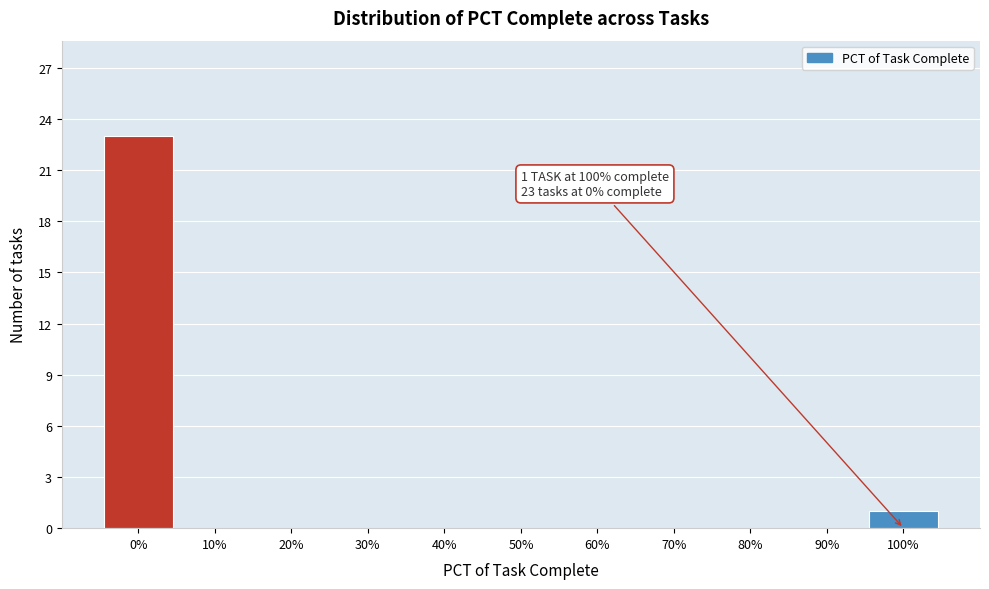

Reading left to right, extract all data points from this chart.

0%=23	10%=0	20%=0	30%=0	40%=0	50%=0	60%=0	70%=0	80%=0	90%=0	100%=1